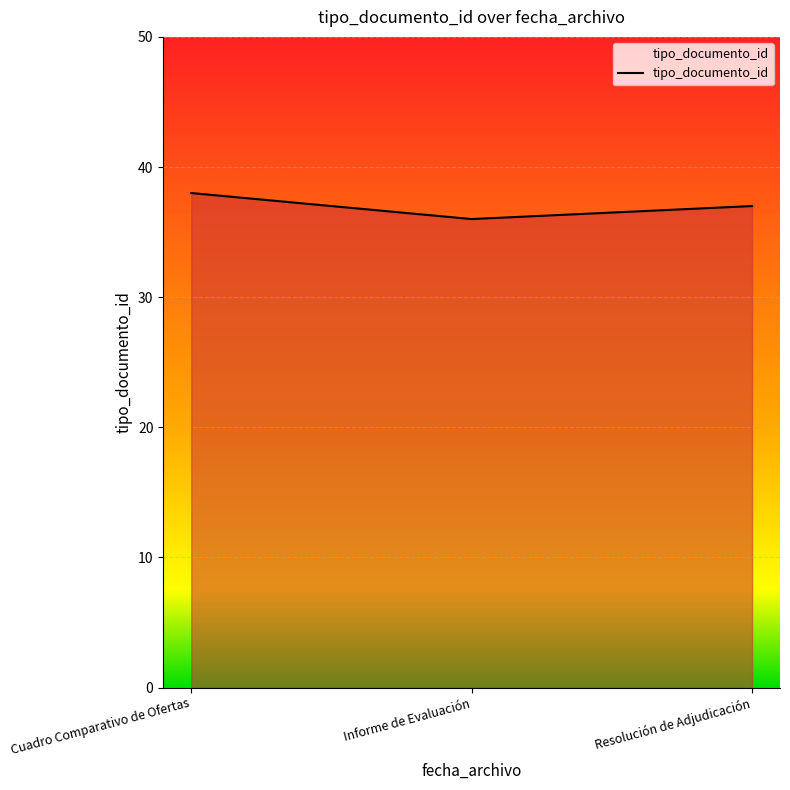

Which has a higher value, Resolución de Adjudicación or Informe de Evaluación?

Resolución de Adjudicación